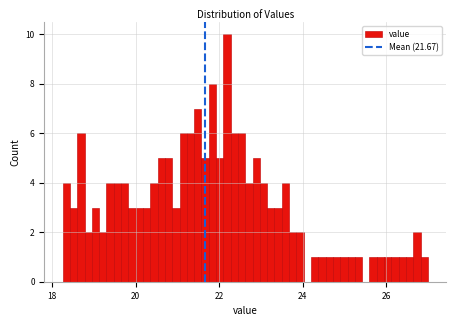

Around what value on the x-axis is the tallest bar? Give the approximate position of its centre, as read against the axis.

22.2